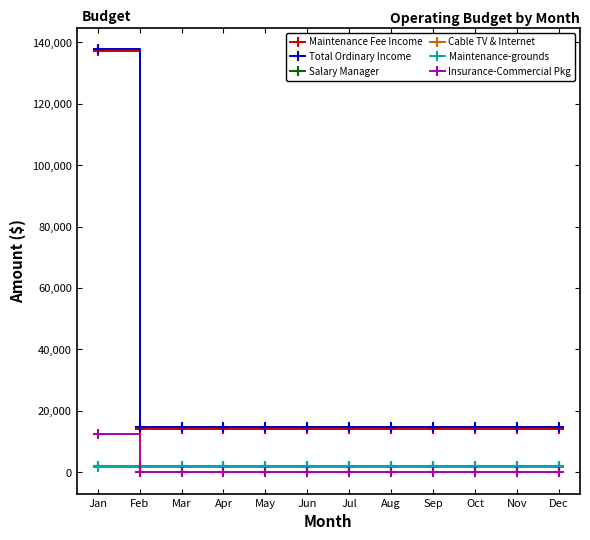

Is it true that Insurance-Commercial Pkg equals 8605.7 at Nov?

False